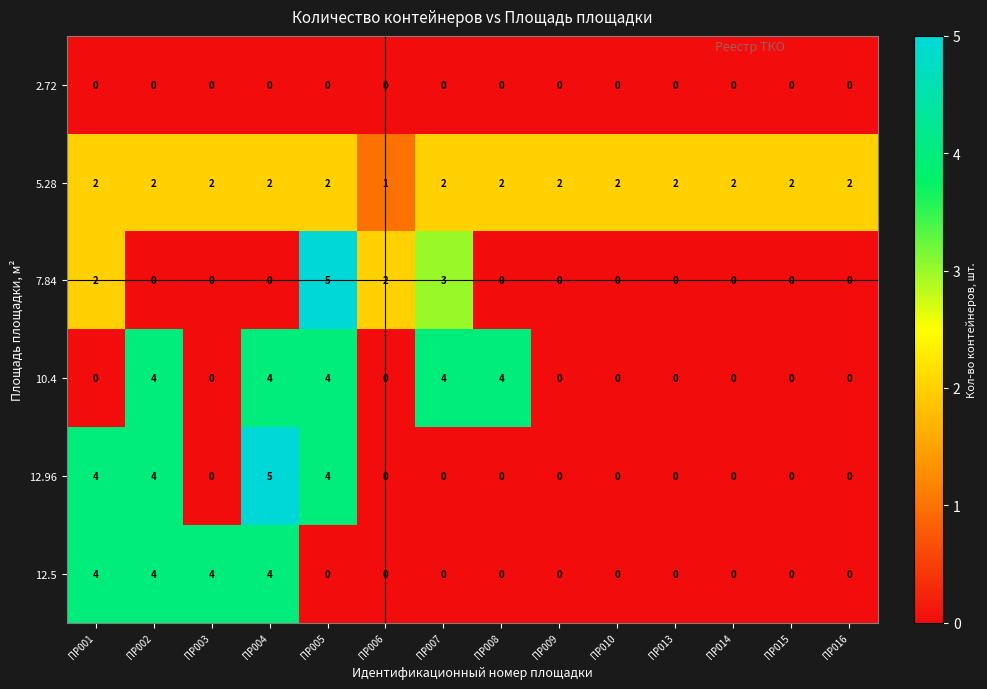

What is the spread (max minus min) of values at ПР008?

4